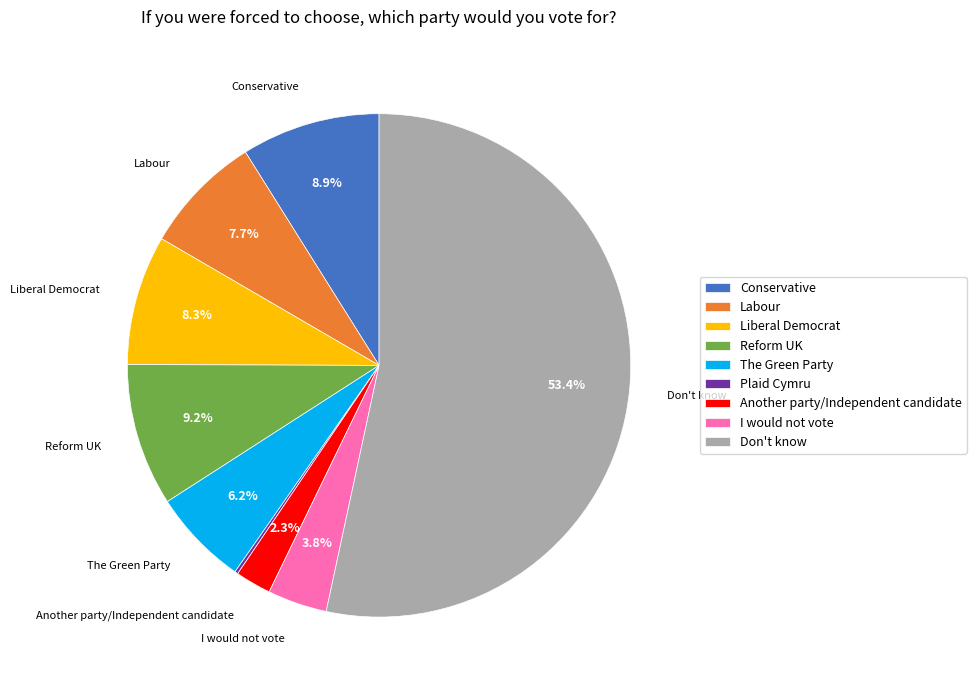

What is the total percentage of Conservative and Another party/Independent candidate?

11.2%